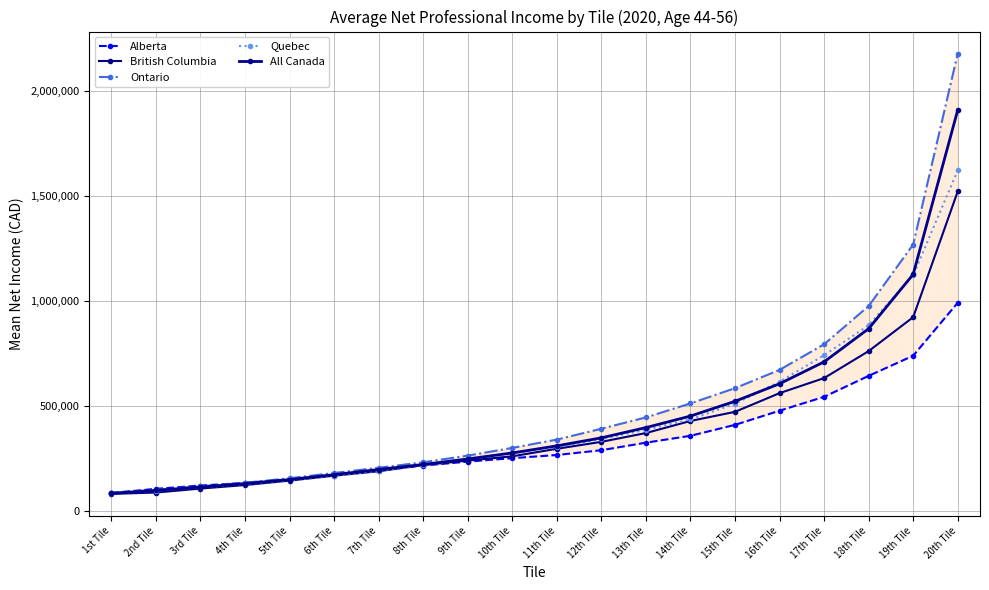

What is the difference between the British Columbia values at 12th Tile and 1st Tile?

247570